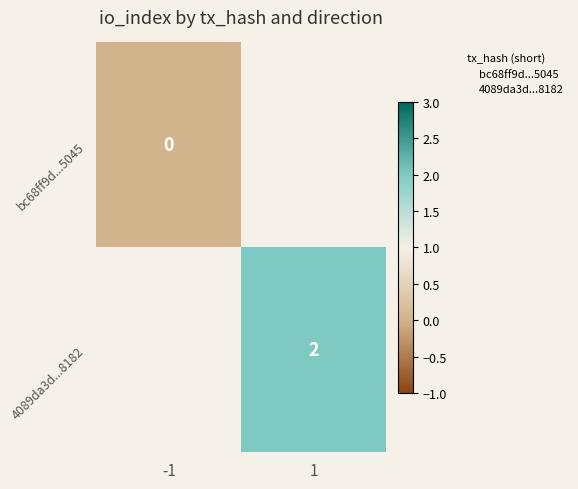

How many positive values does the 4089da3d...8182 series have?

1